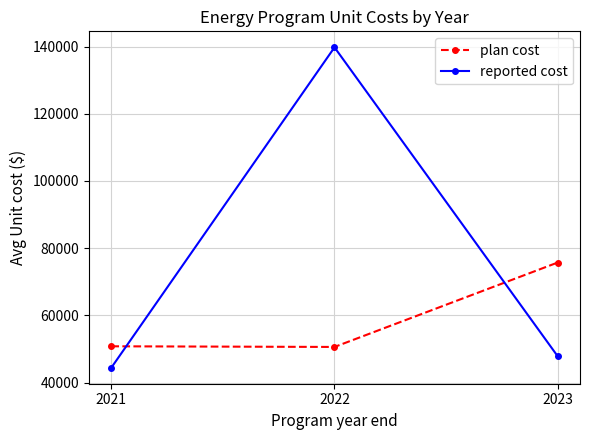

What is the value of the plan cost point at the 3rd from the left?

75731.8